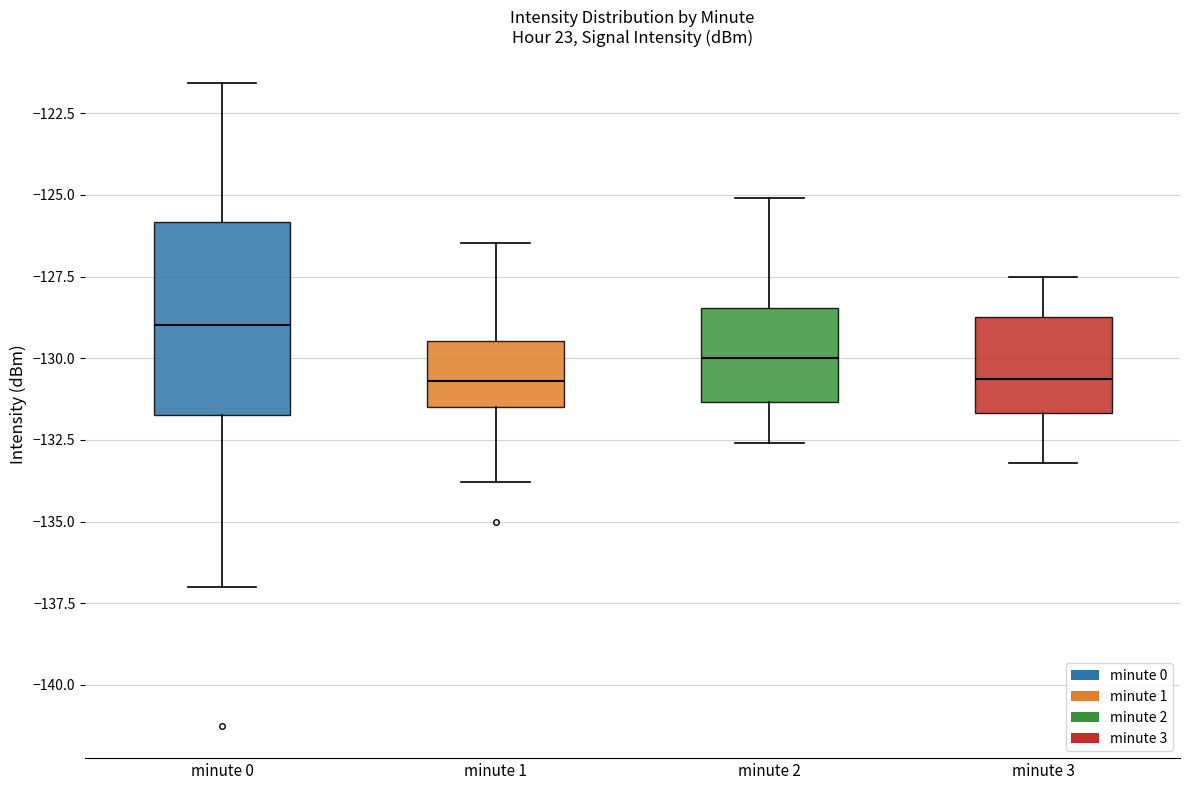

Reading left to right, read every box against the y-axis: the position of its median line, the range the box covers, and the ends of its whiskers. The values are not printed on the chart, so give them approximately, as read against the axis.

minute 0: median -129.0, box -132.0 to -126.0, whiskers -137.0 to -121.5
minute 1: median -130.5, box -131.5 to -129.5, whiskers -134.0 to -126.5
minute 2: median -130.0, box -131.5 to -128.5, whiskers -132.5 to -125.0
minute 3: median -130.5, box -131.5 to -128.5, whiskers -133.0 to -127.5